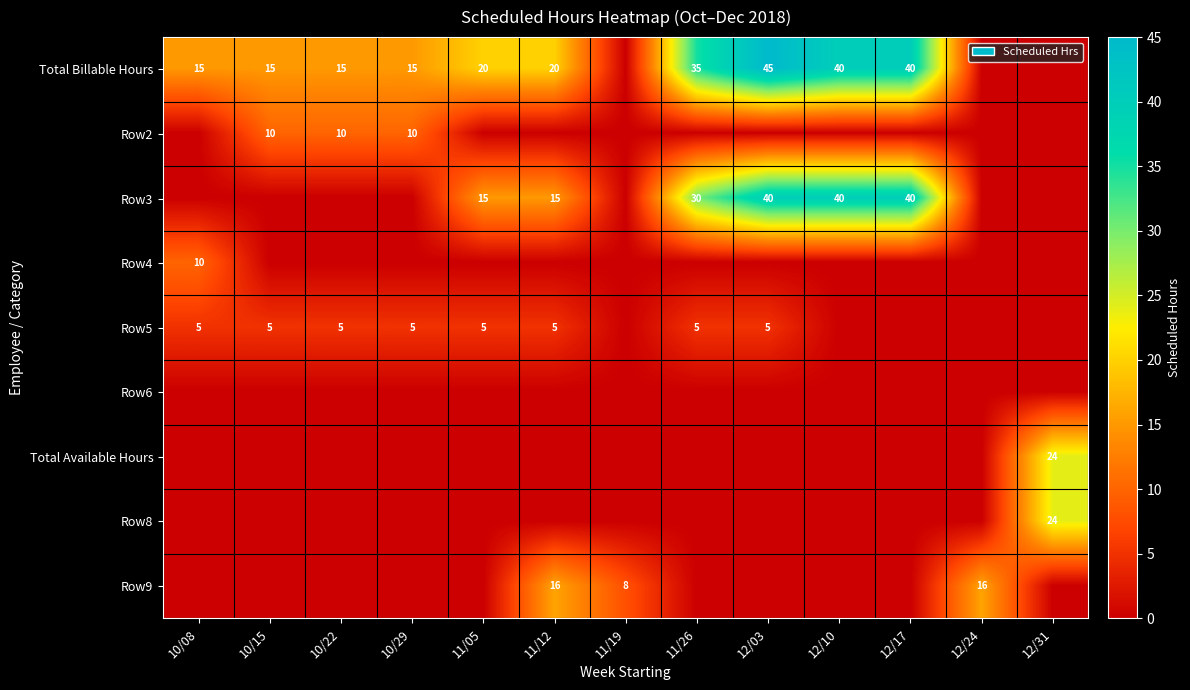

The Total Billable Hours series shows 40 at 12/17. True or false?

True